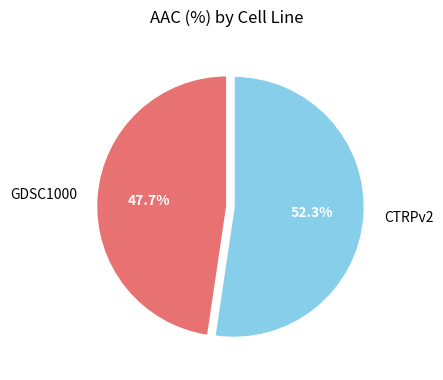

How many slices are in this pie chart?

2